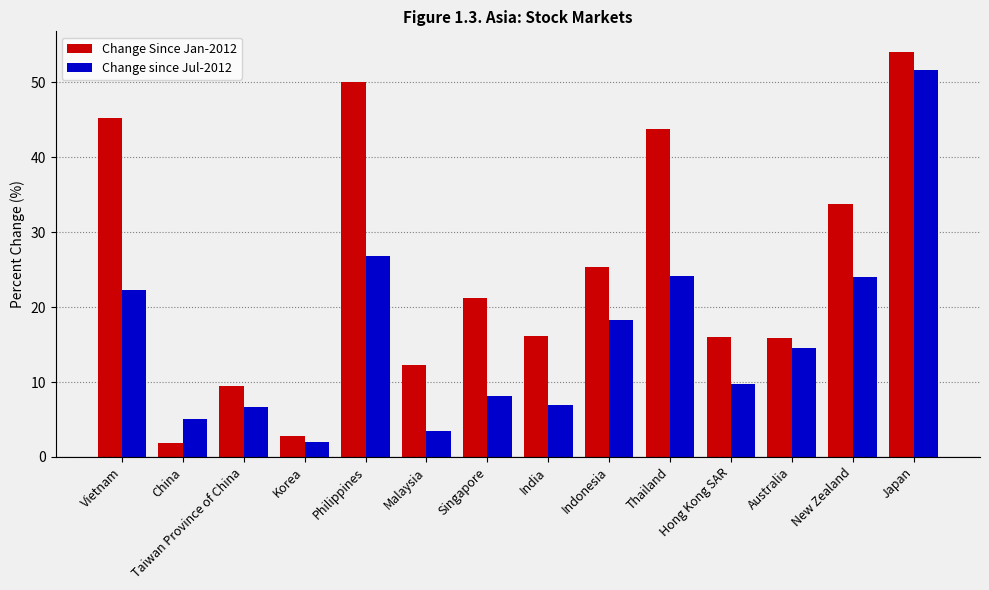

What is the label of the 14th bar from the right?

Vietnam